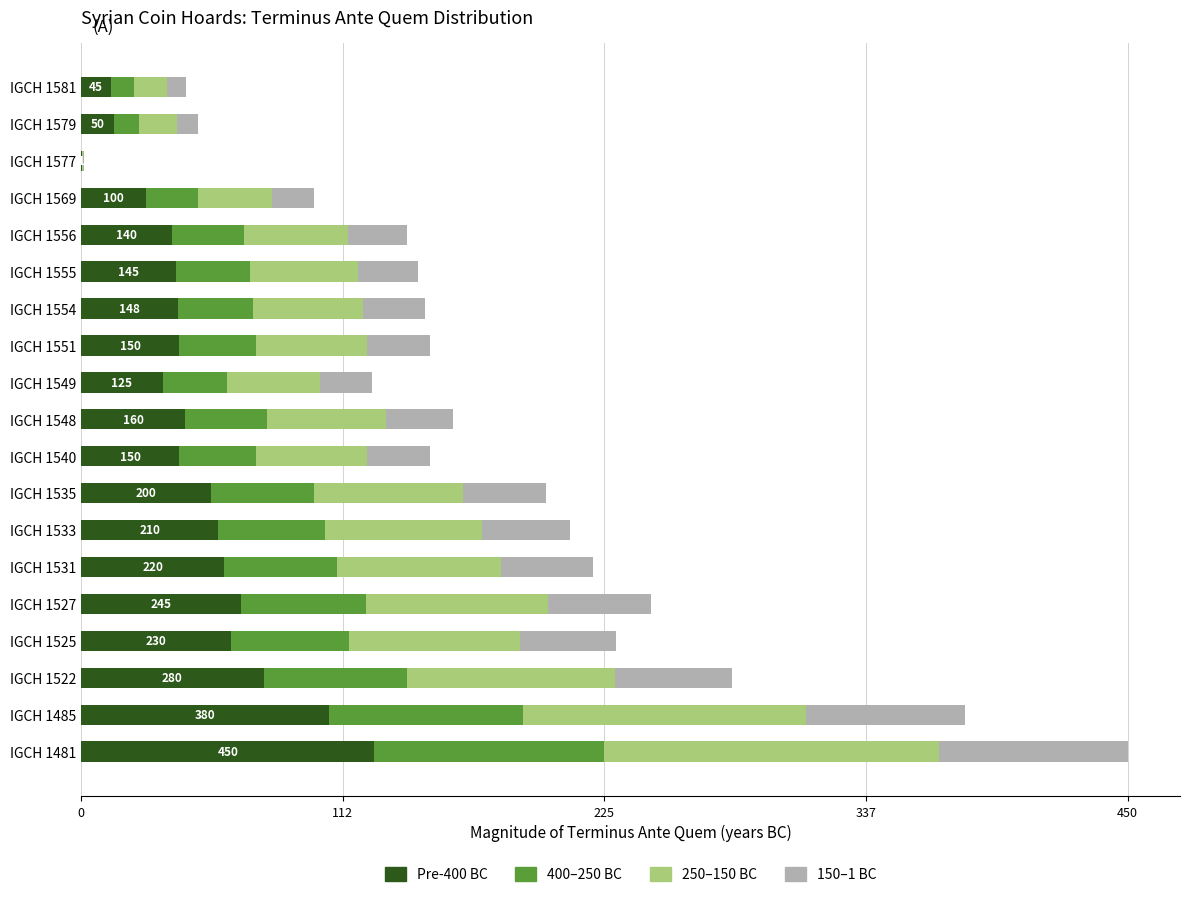

Is it true that Pre-400 BC equals 75.6 at IGCH 1548?

False